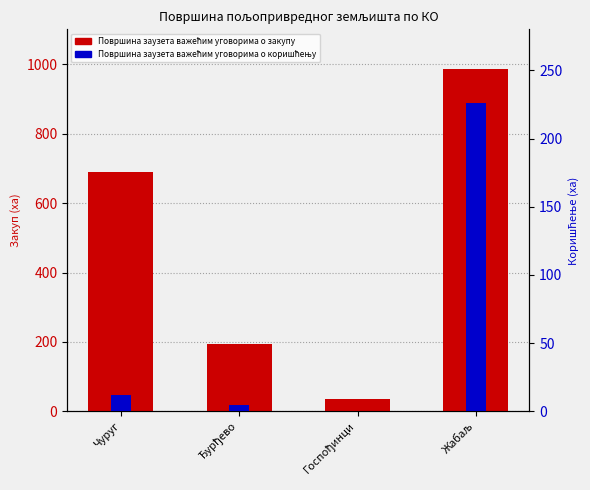

Rank the categories by Површина заузета важећим уговорима о закупу value from highest to lowest.

Жабаљ, Чуруг, Ђурђево, Госпођинци